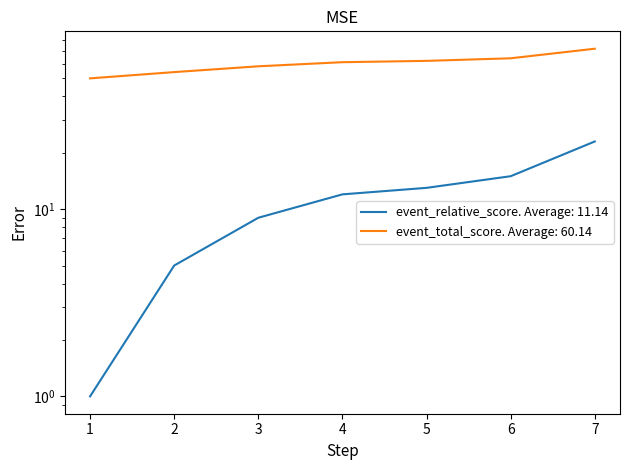

How many data points in event_total_score are above 61?

3